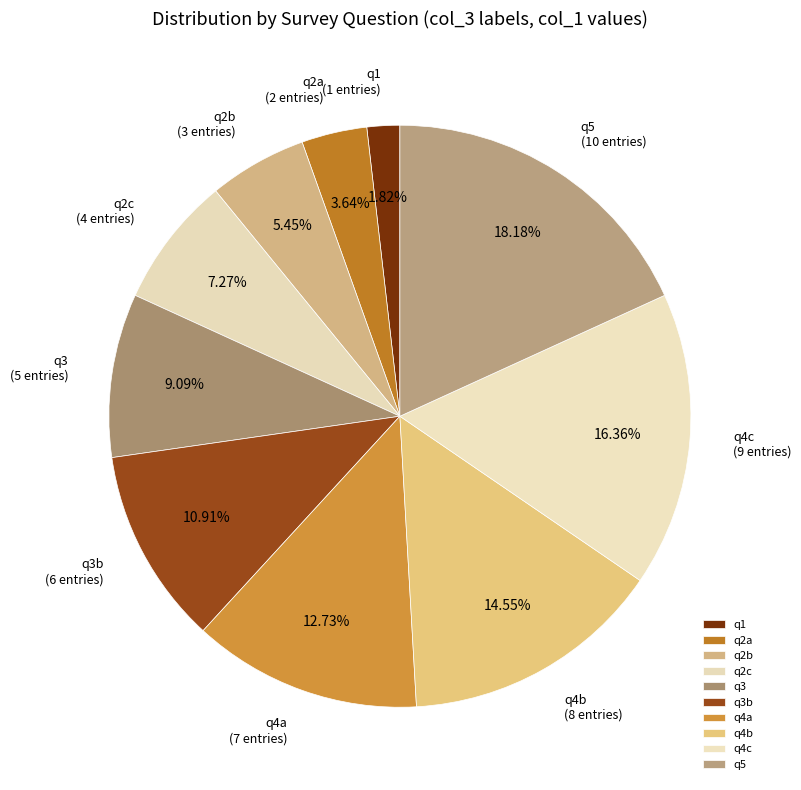

Count the number of slices in the pie.

10